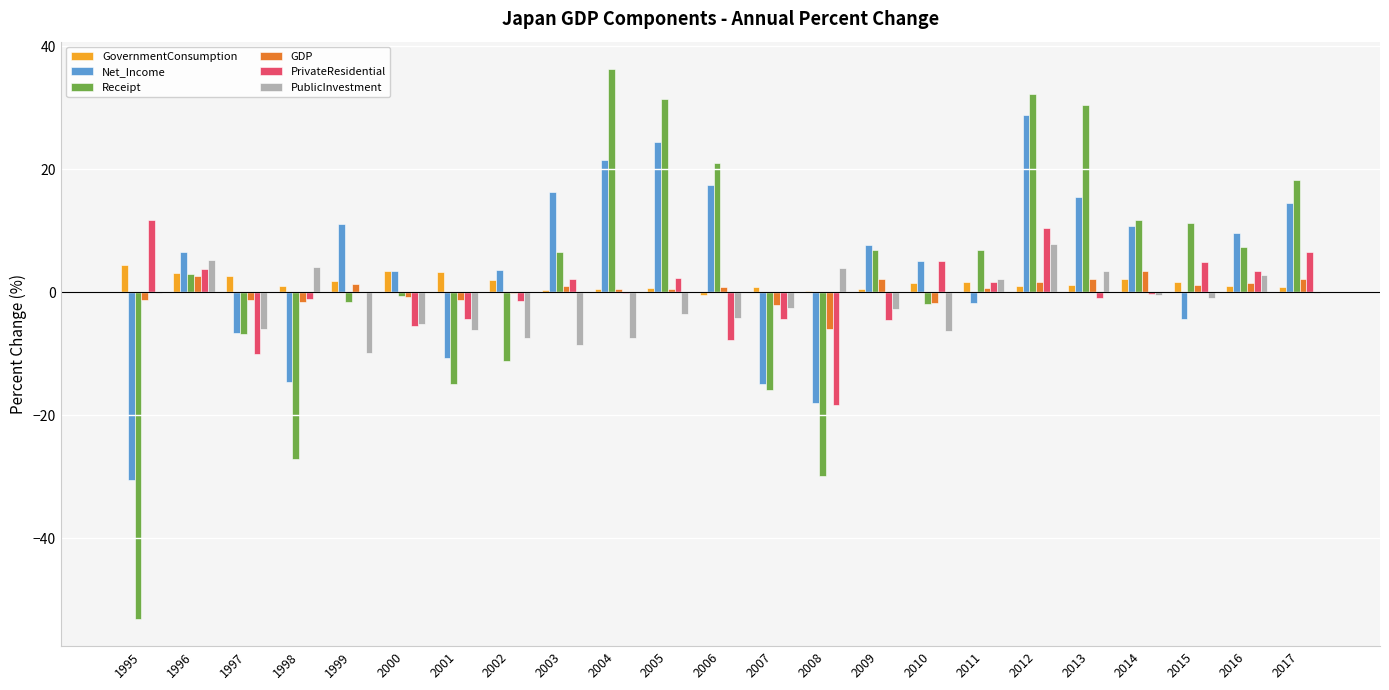

Is it true that GDP equals 1.2 at 2015?

True